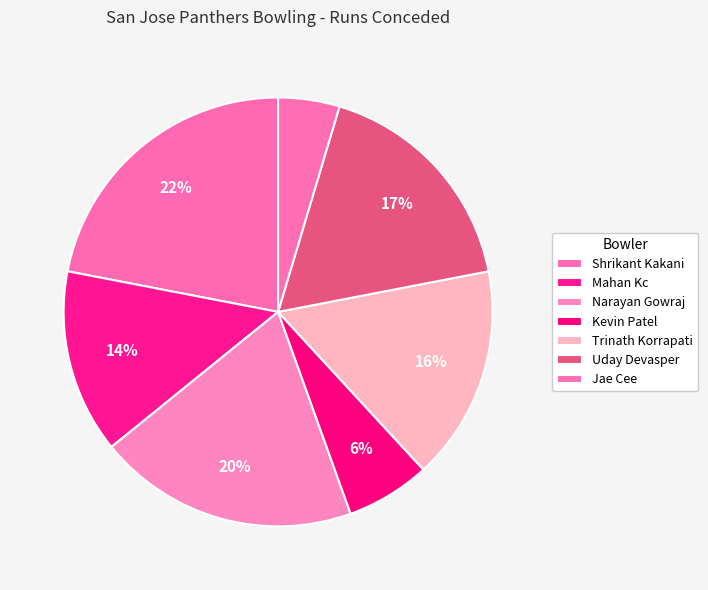

Which category has the biggest portion of the pie?

Shrikant Kakani